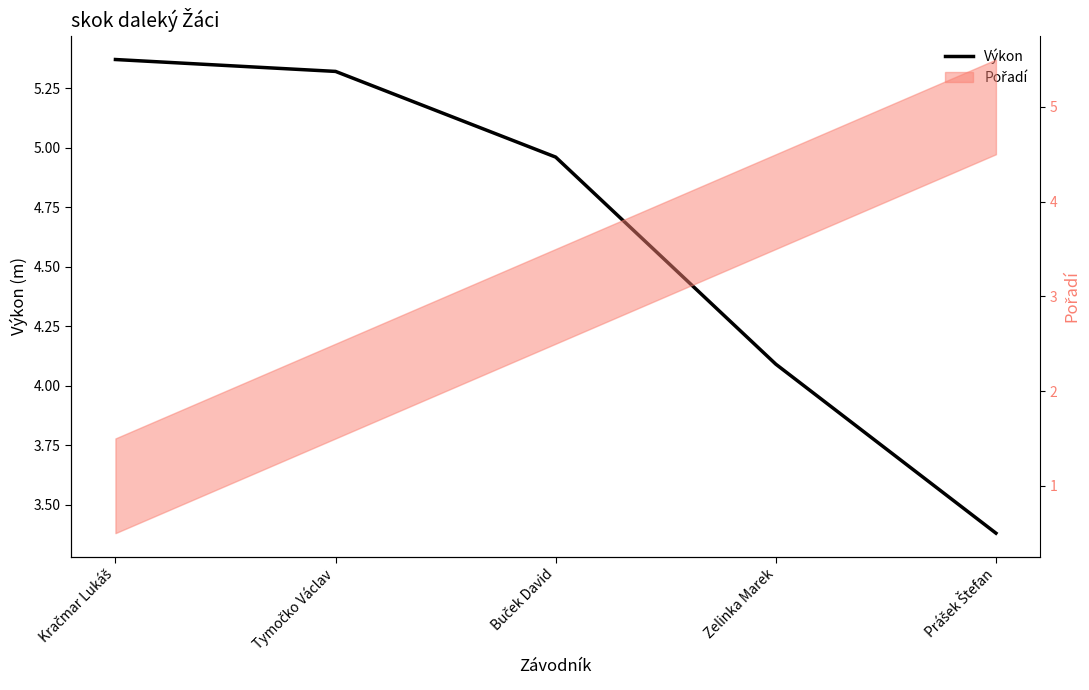

Where is the data nearest to the value 4?

Zelinka Marek